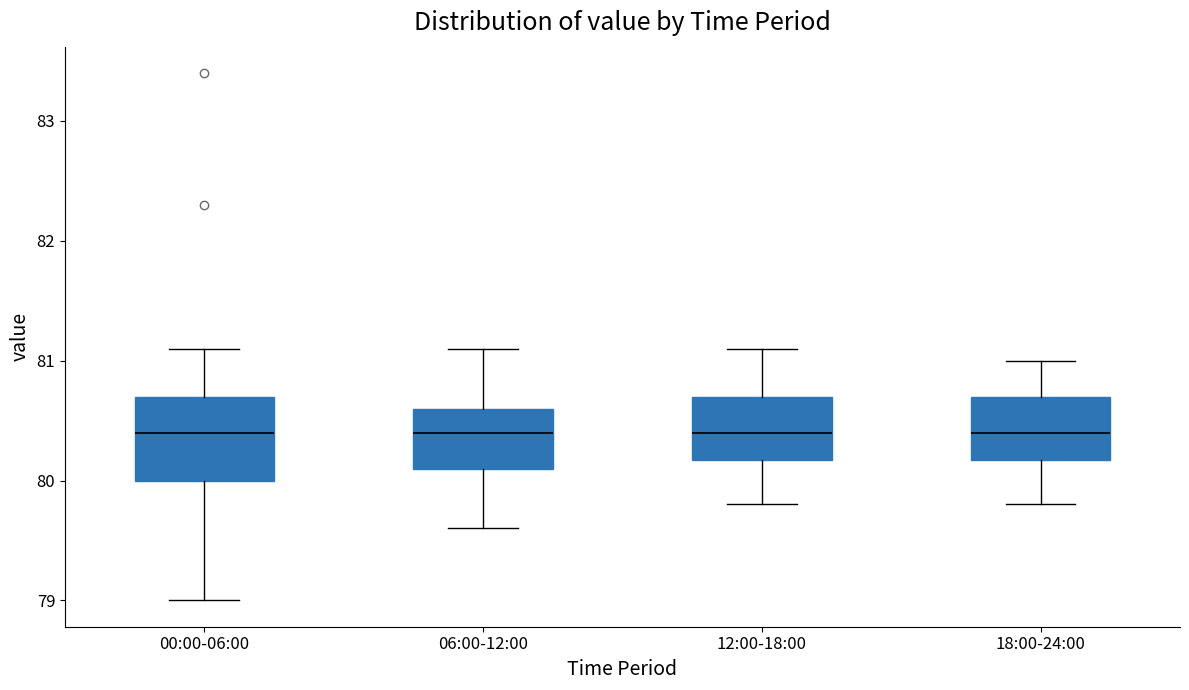

Reading left to right, read every box against the y-axis: the position of its median line, the range the box covers, and the ends of its whiskers. The values are not printed on the chart, so give them approximately, as read against the axis.

00:00-06:00: median 80.4, box 80.0 to 80.7, whiskers 79.0 to 81.1
06:00-12:00: median 80.4, box 80.1 to 80.6, whiskers 79.6 to 81.1
12:00-18:00: median 80.4, box 80.2 to 80.7, whiskers 79.8 to 81.1
18:00-24:00: median 80.4, box 80.2 to 80.7, whiskers 79.8 to 81.0